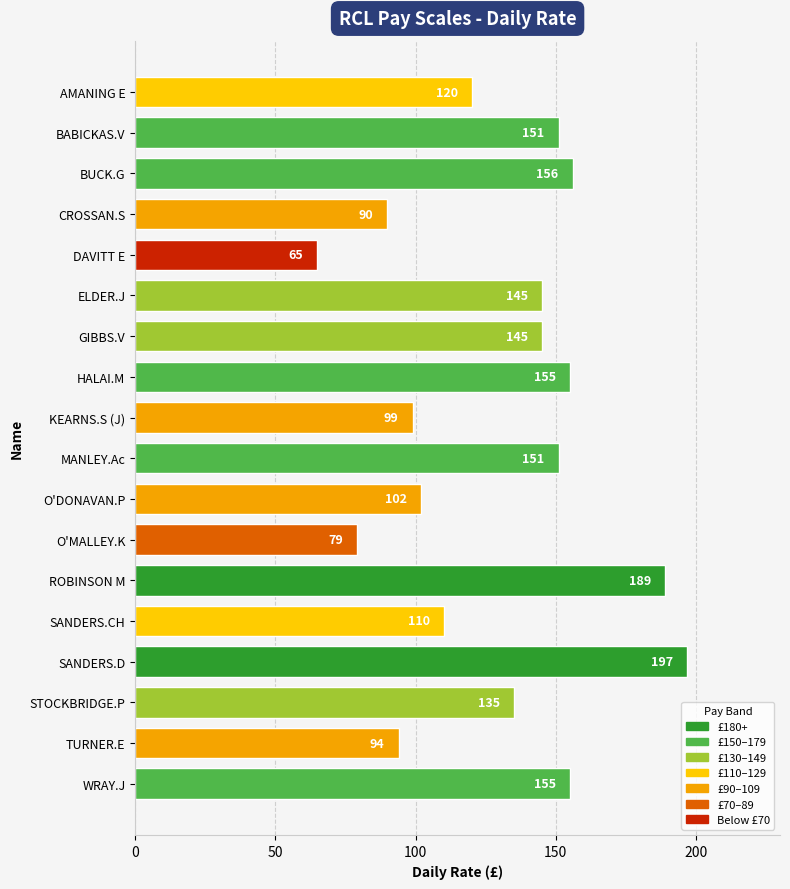

What is the difference between the values at SANDERS.CH and MANLEY.Ac?

41